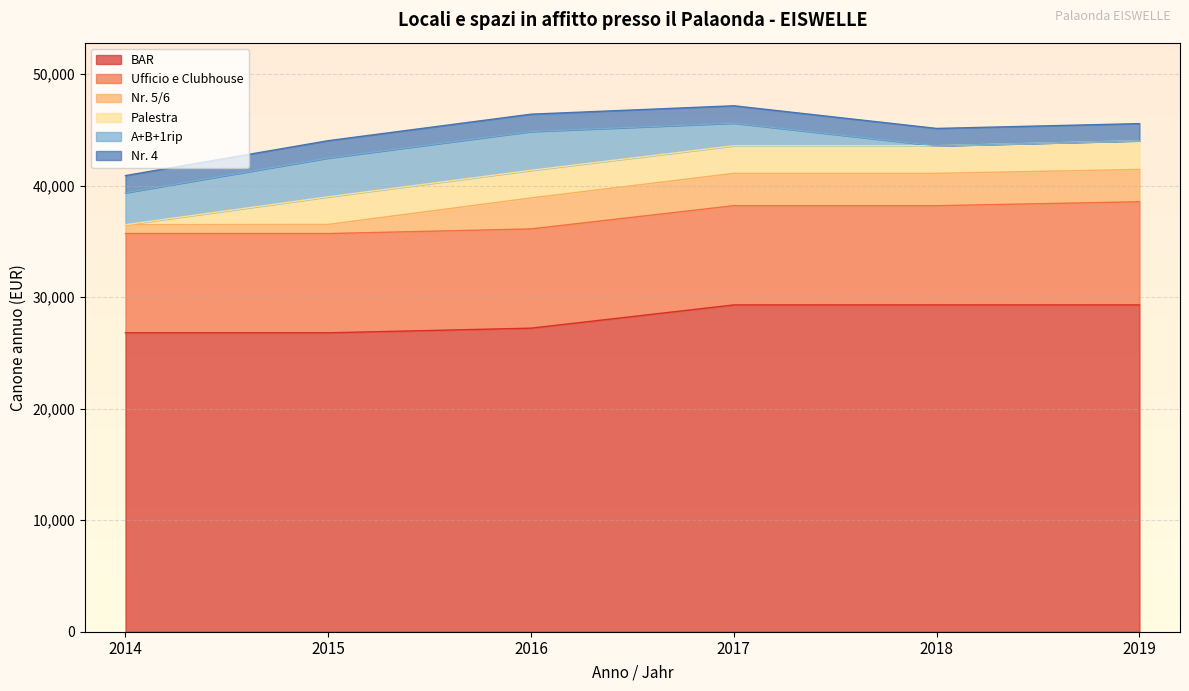

True or false: Canone annuo 2019 has more than 1 points higher than both neighbors.

True